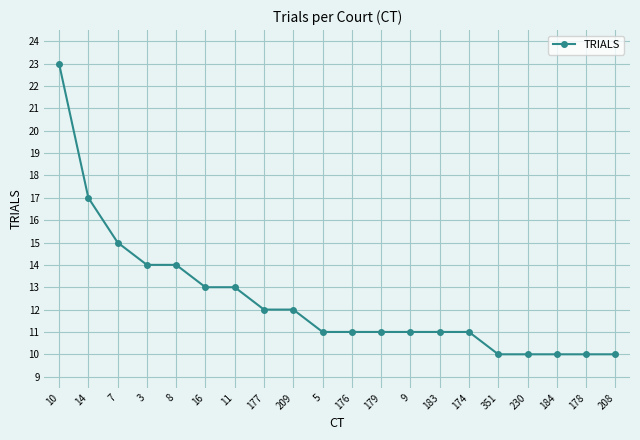

What is the average value?

12